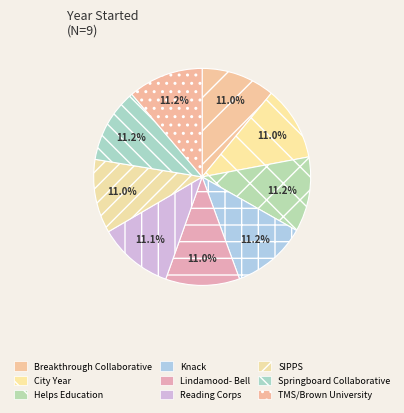

True or false: TMS/Brown University accounts for 22% of the total.

False